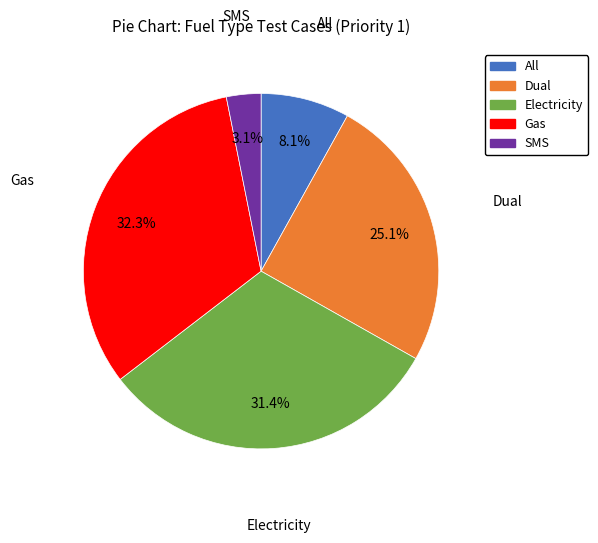

Does any single category account for the majority?

No